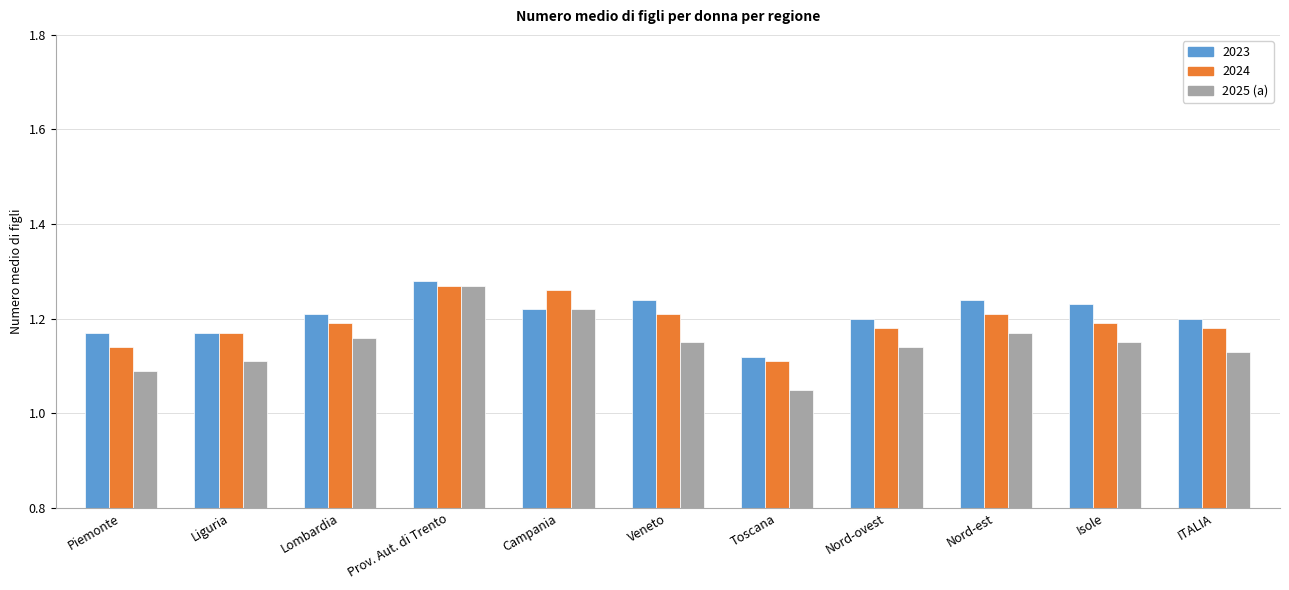

What is the total value across all series at ITALIA?

3.5